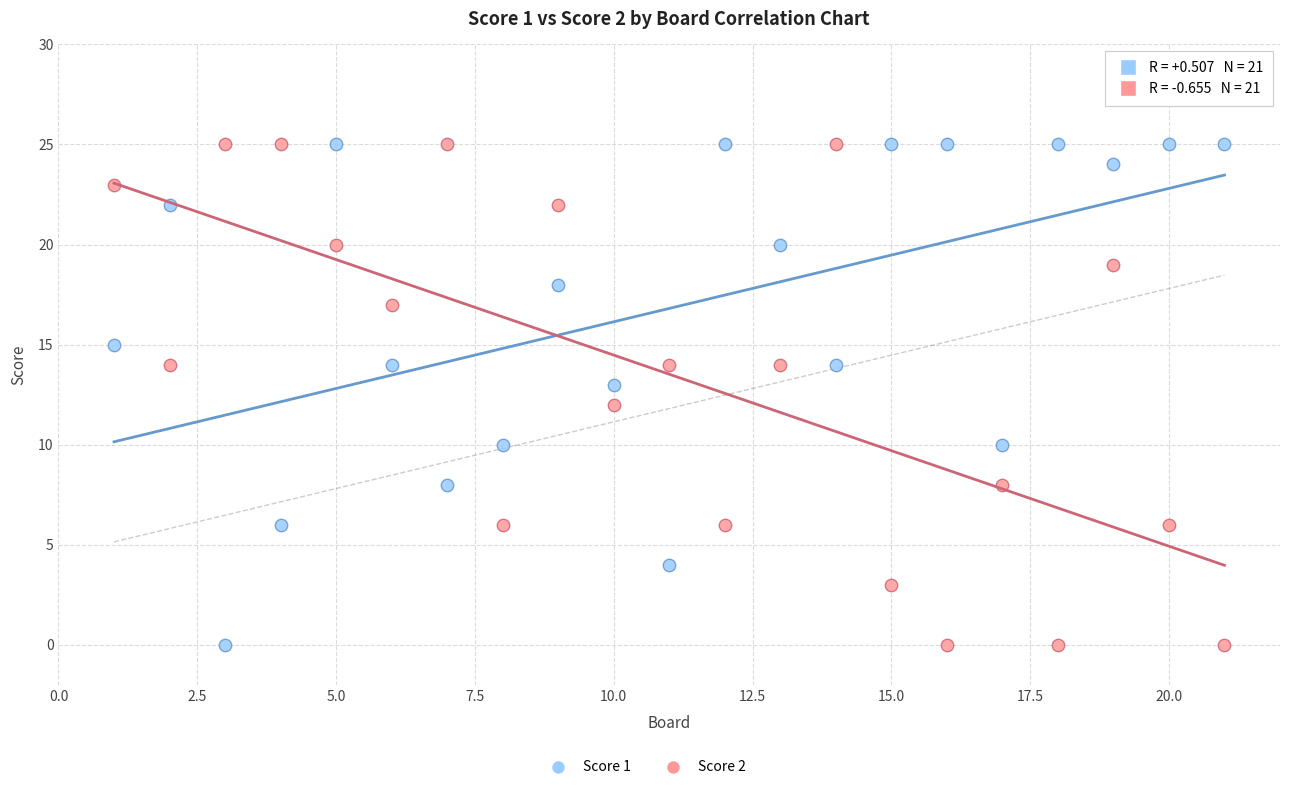

What is the X range (max minus min) for the scatter plot?

20